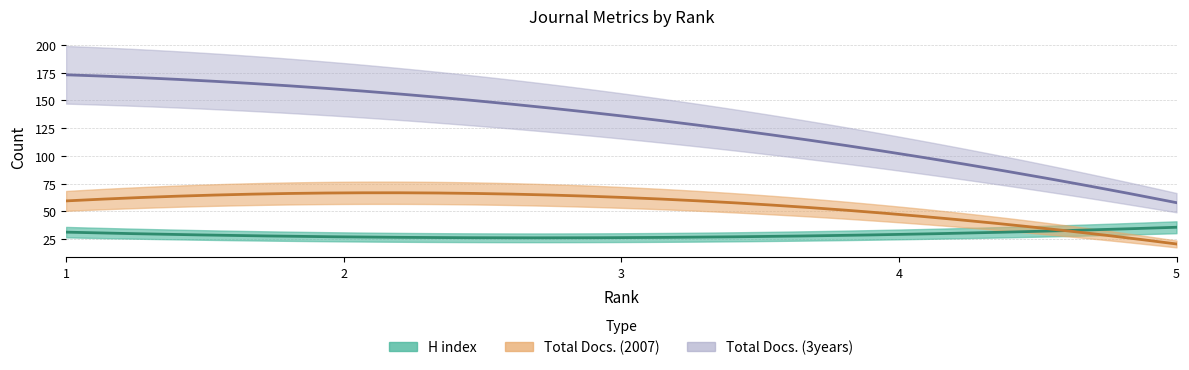

At which category is the sum across all series the highest?

1